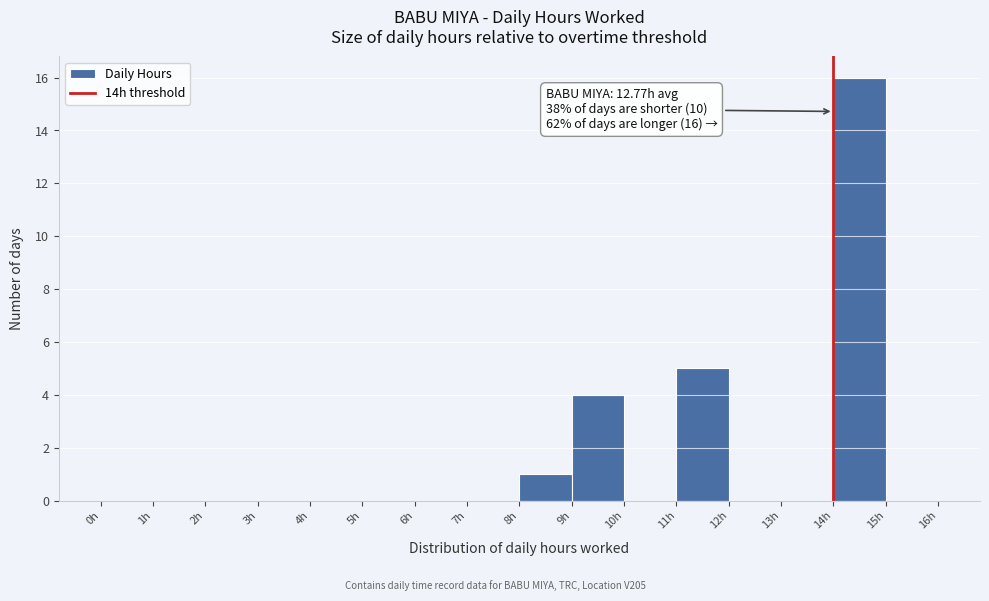

Over which range of the x-axis is the bar tallest?

14 to 15